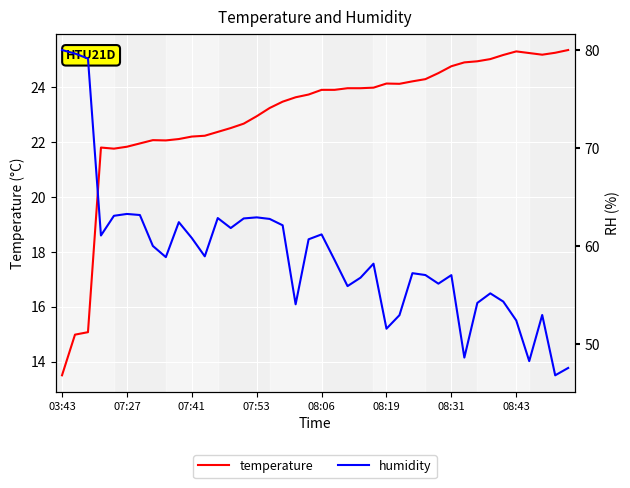

How many data points in temperature are less than 23?

16